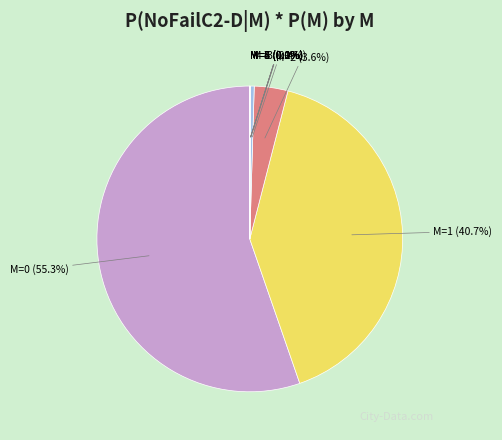

Do M=3 (0.4%) and M=1 (40.7%) together represent more than half of the pie?

No